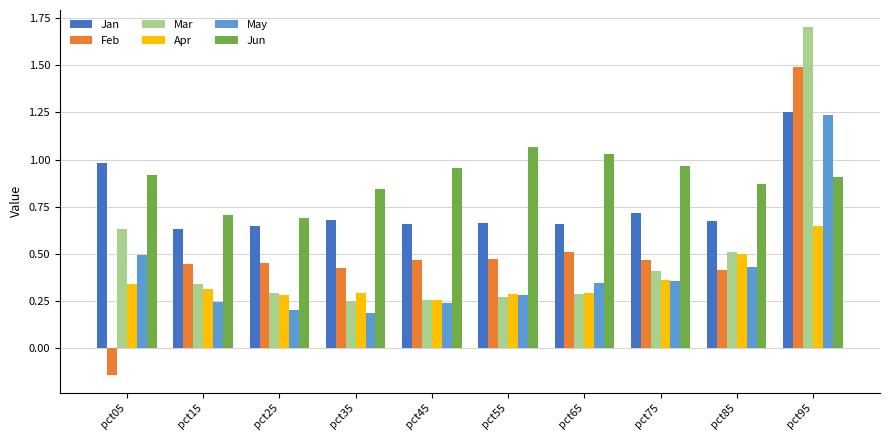

The Jan series shows 1.4 at pct05. True or false?

False